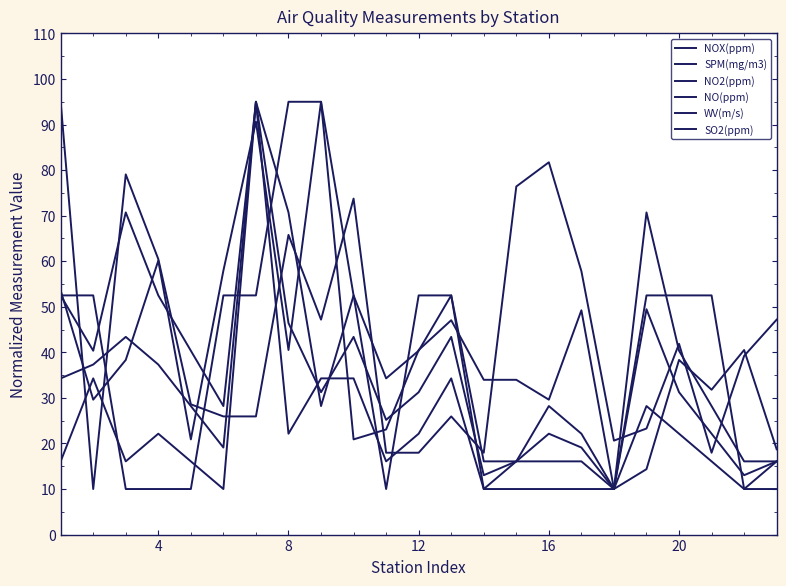

How many times do NO(ppm) and NO2(ppm) cross each other?

2